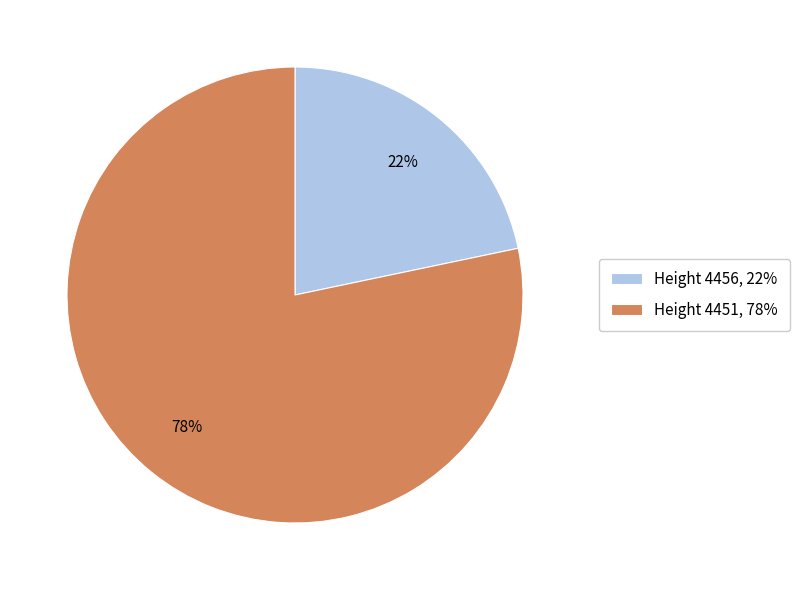

Which has a higher value, Height 4456, 22% or Height 4451, 78%?

Height 4451, 78%